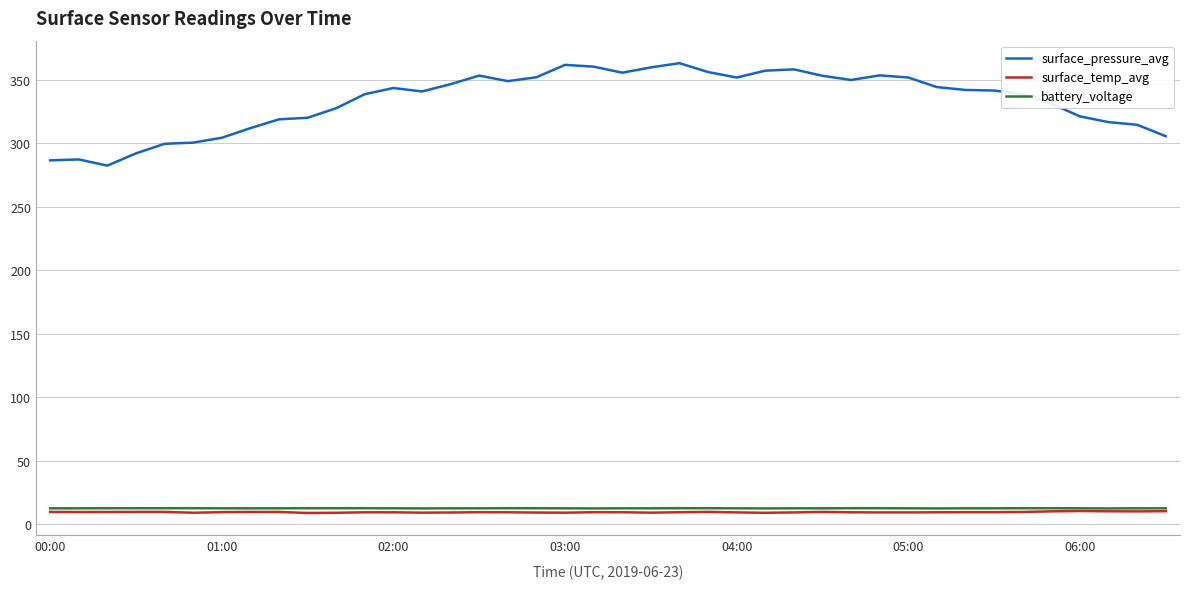

Which series has the largest range (max minus min)?

surface_pressure_avg